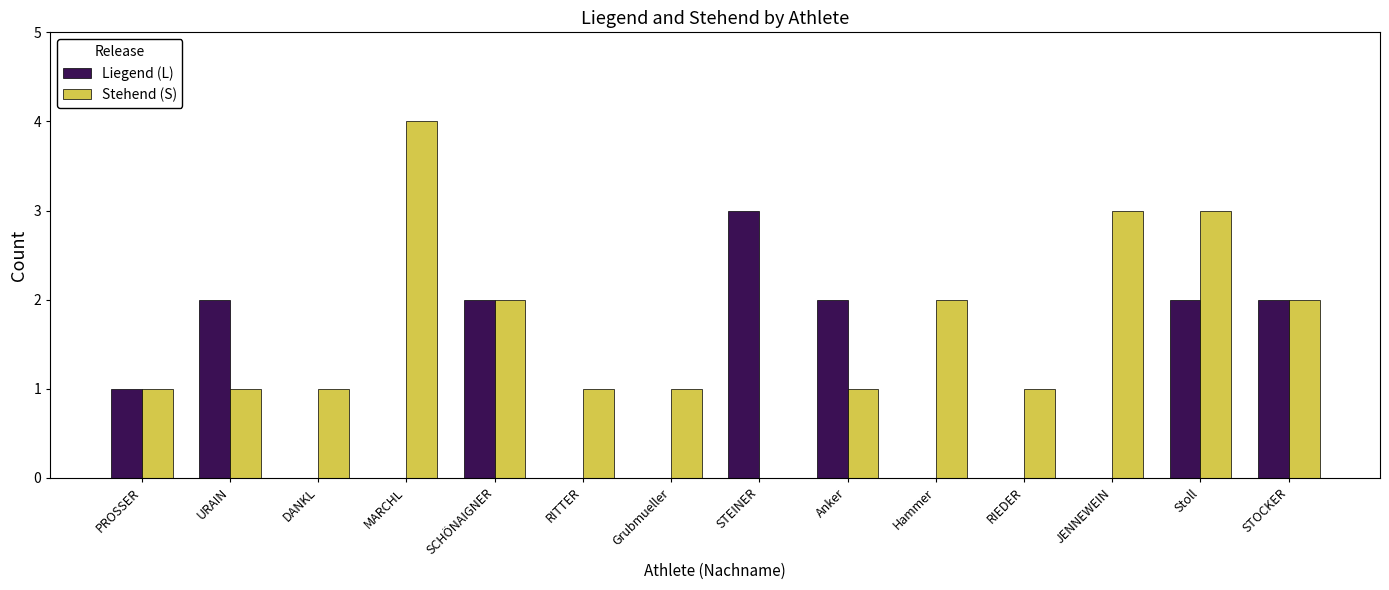

What is the sum of all Liegend (L) values?

14